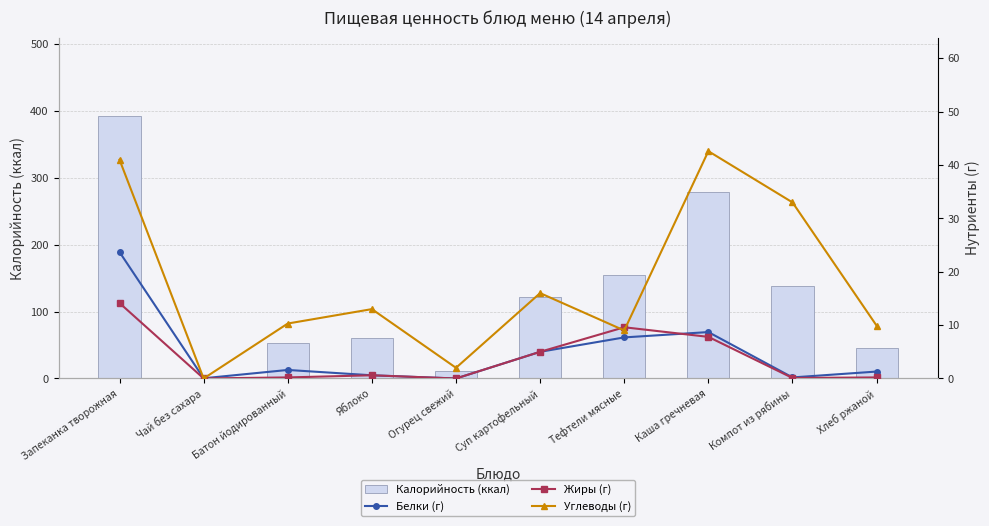

What is the difference between the maximum and minimum values in the Калорийность (ккал) series?

391.5